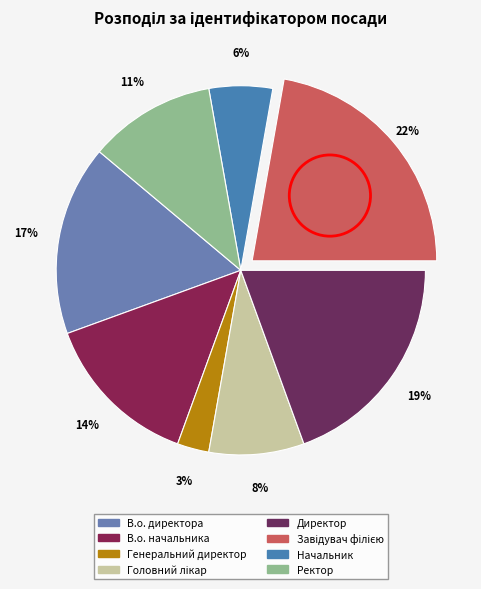

Is there a majority slice in this chart?

No